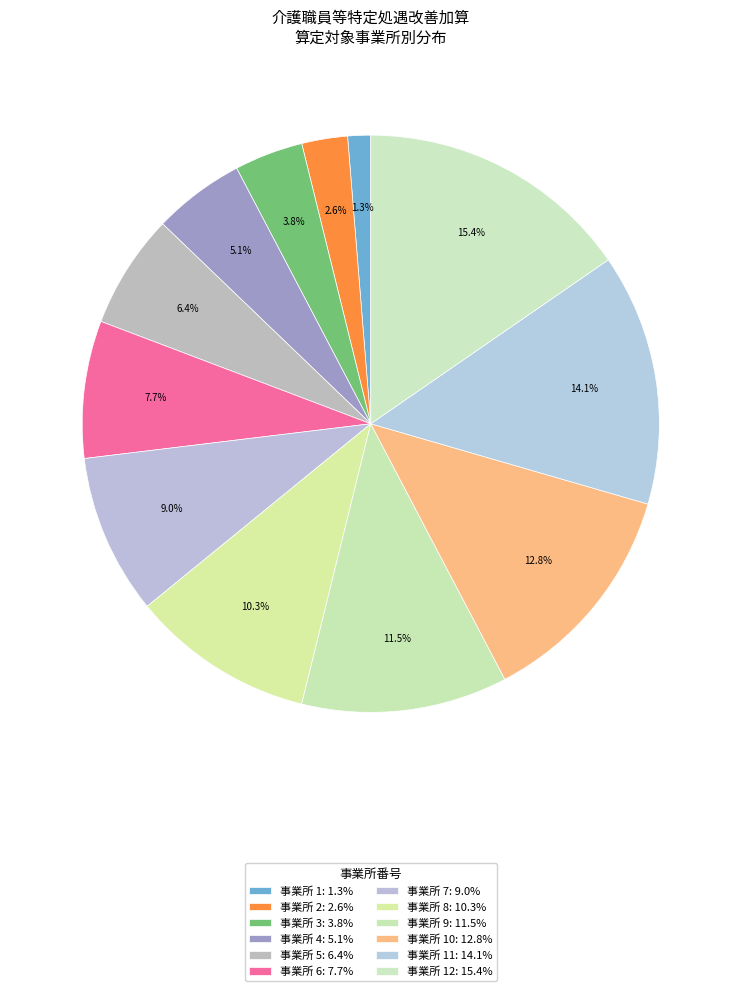

How many slices are in this pie chart?

12